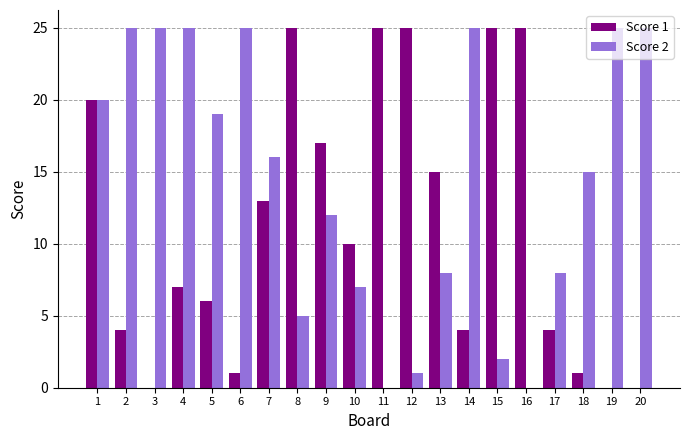

Reading right to left, what are all the values shown in this chart?

Score 1: 20=0	19=0	18=1	17=4	16=25	15=25	14=4	13=15	12=25	11=25	10=10	9=17	8=25	7=13	6=1	5=6	4=7	3=0	2=4	1=20
Score 2: 20=25	19=25	18=15	17=8	16=0	15=2	14=25	13=8	12=1	11=0	10=7	9=12	8=5	7=16	6=25	5=19	4=25	3=25	2=25	1=20